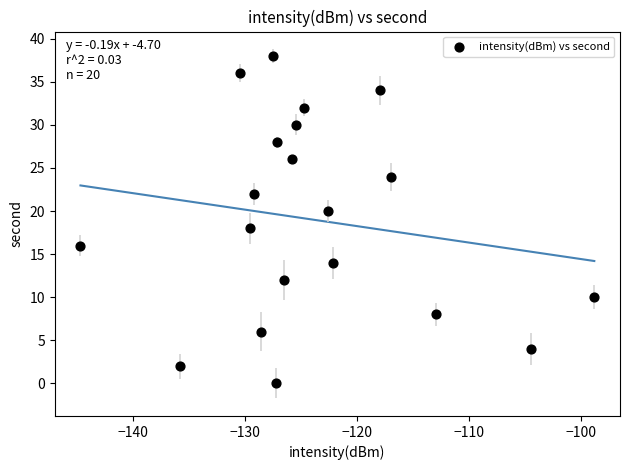

What is the range of Y values (max minus min)?

38